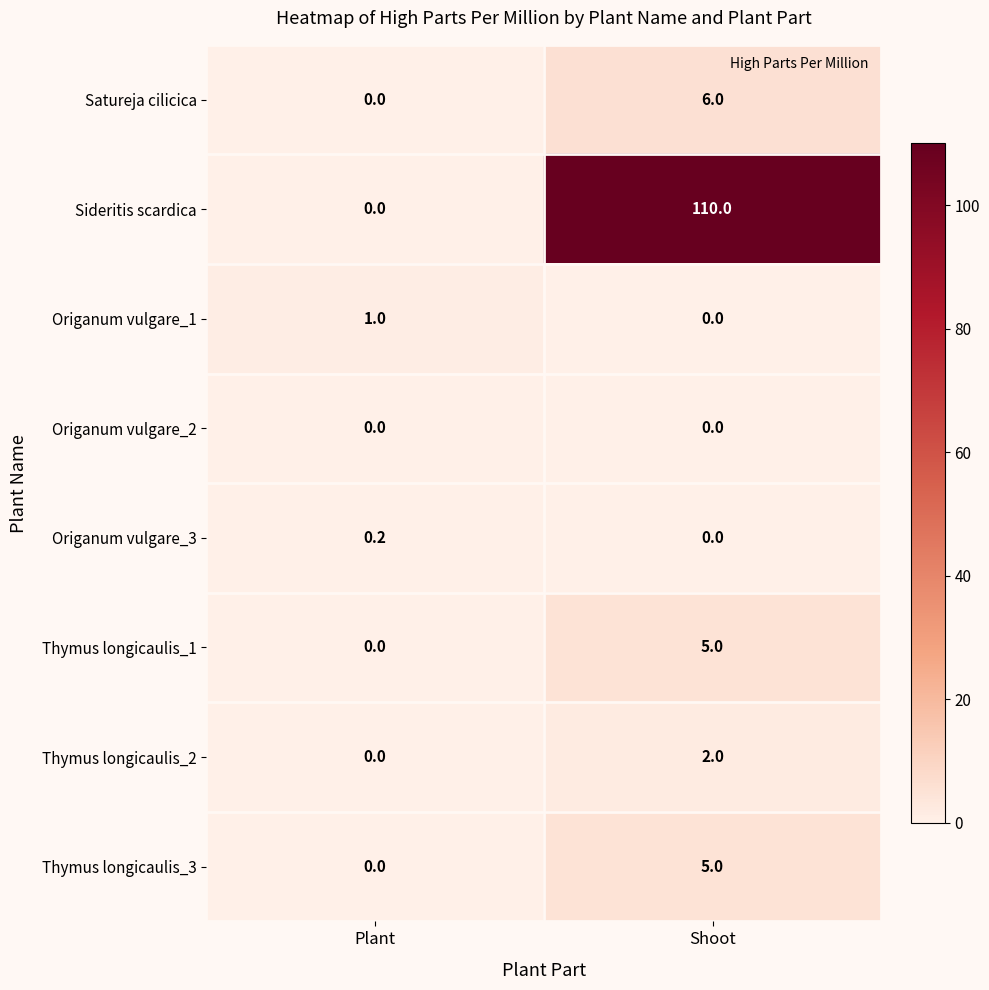

What is the sum of all Origanum vulgare_1 values?

1.0